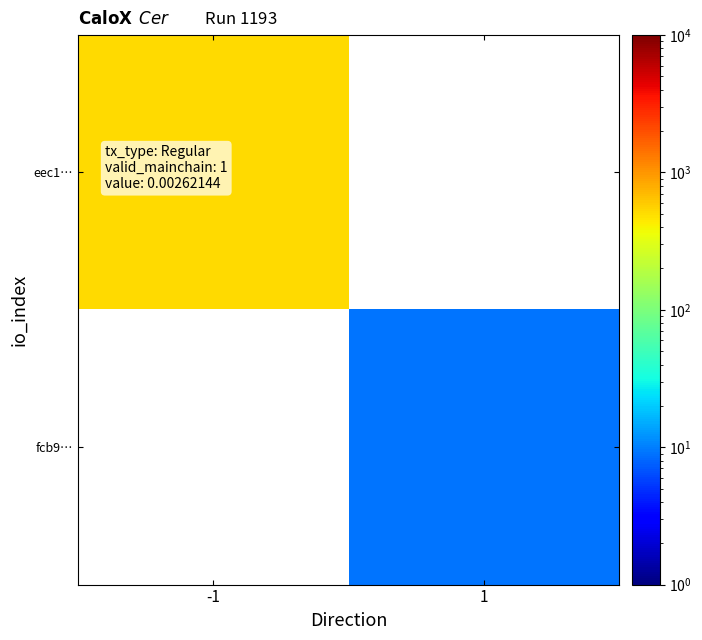

What is the maximum value shown in the chart?

508.0